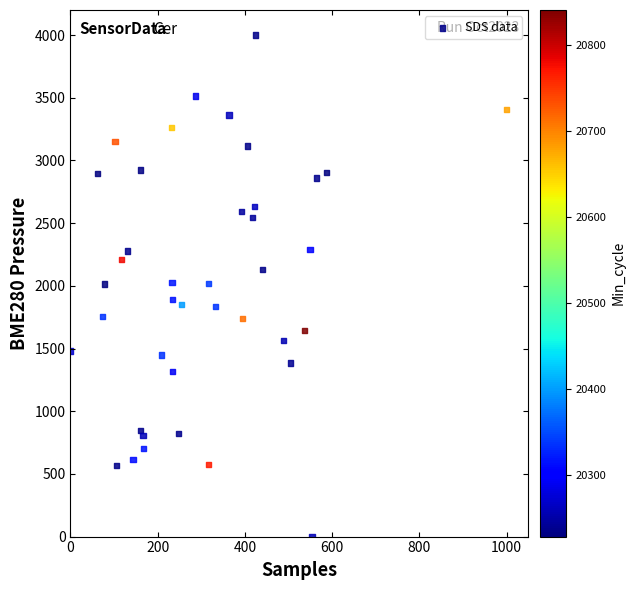

What is the range of Y values (max minus min)?

4000.0